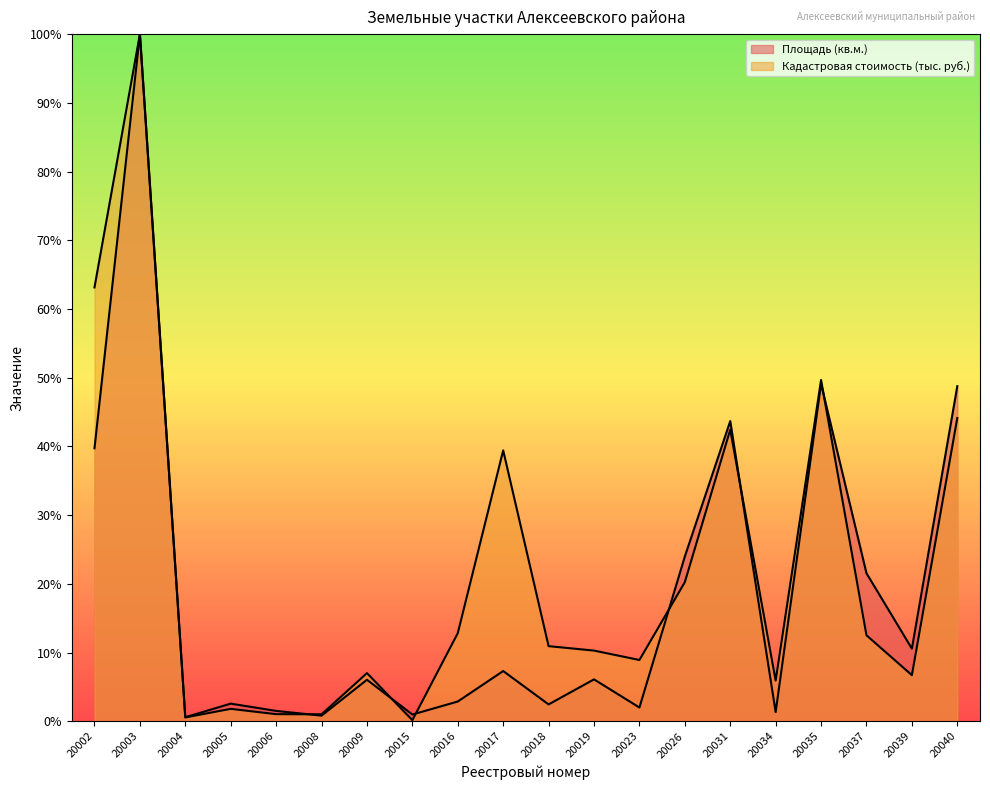

What is the lowest value of the Площадь (кв.м.) series?

0.6